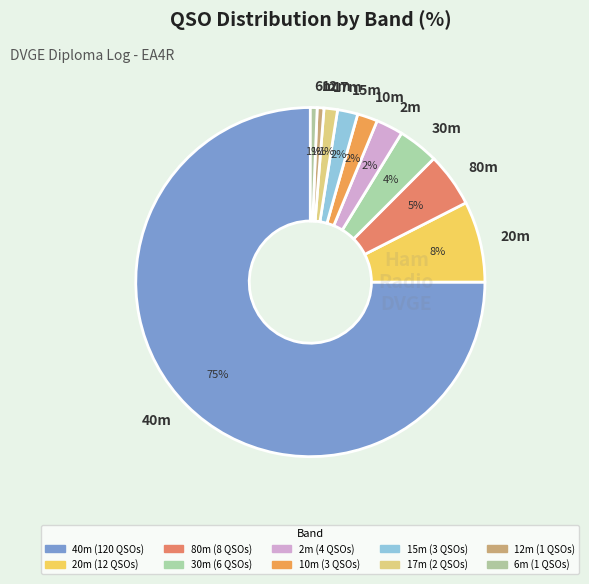

What is the largest slice in the pie chart?

40m